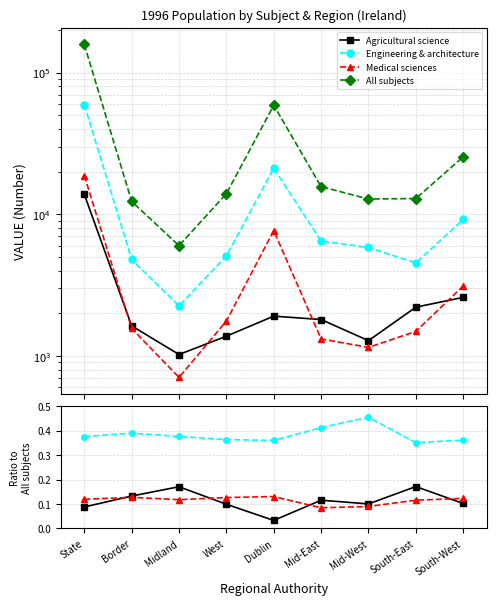

At Mid-West, list the series in order from smallest to largest.

Medical sciences, Agricultural science, Engineering & architecture, All subjects